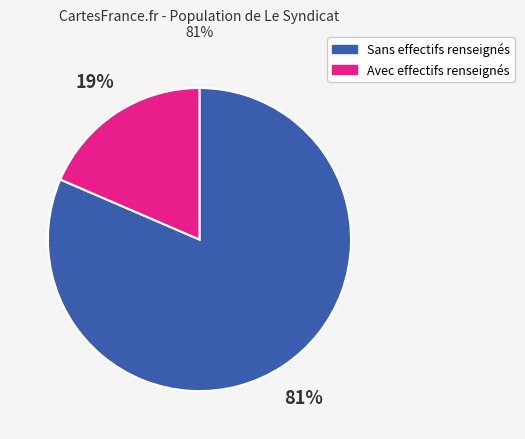

To the nearest percent, what is the average slice percentage?

50%